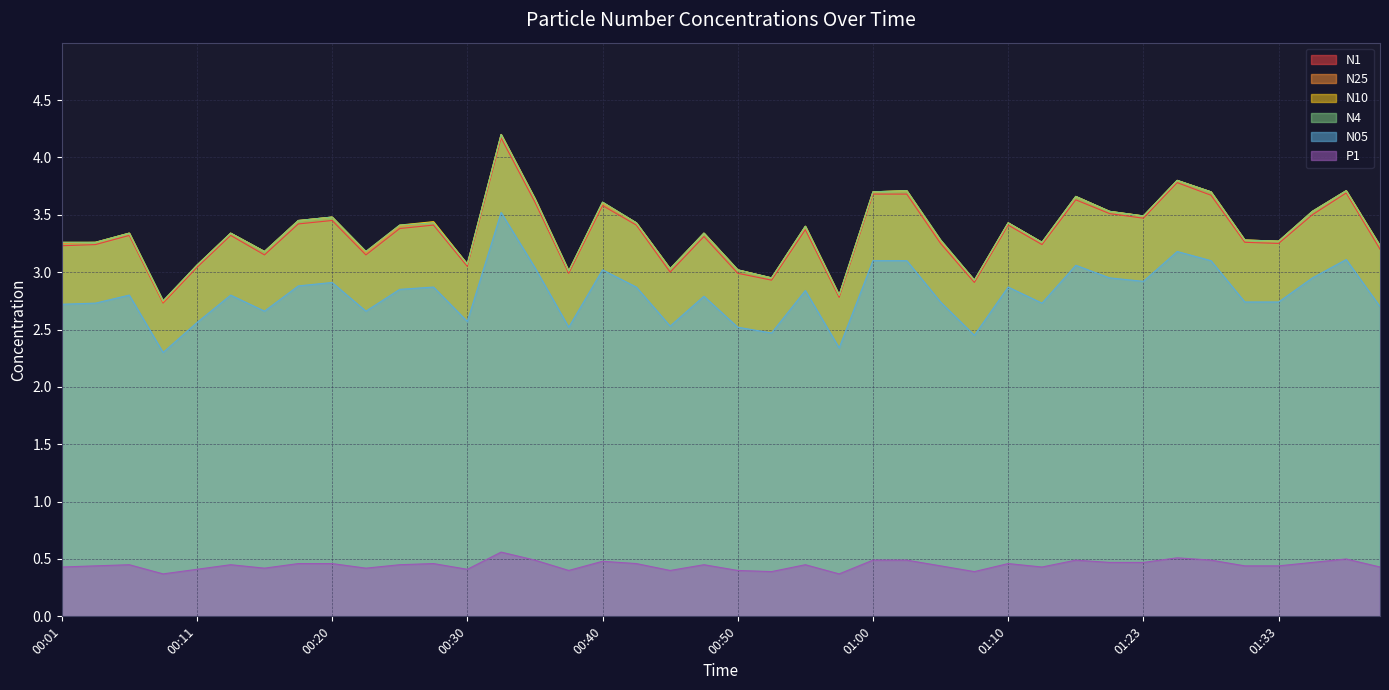

What are all the series names shown in the legend?

N1, N25, N10, N4, N05, P1